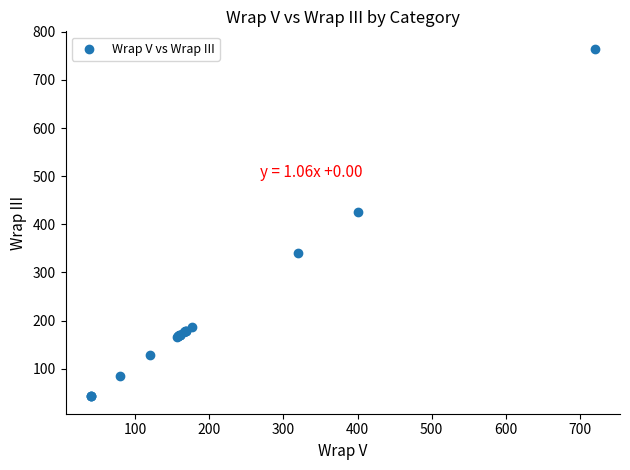

What Y value in the scatter plot is closest to 403?

425.0